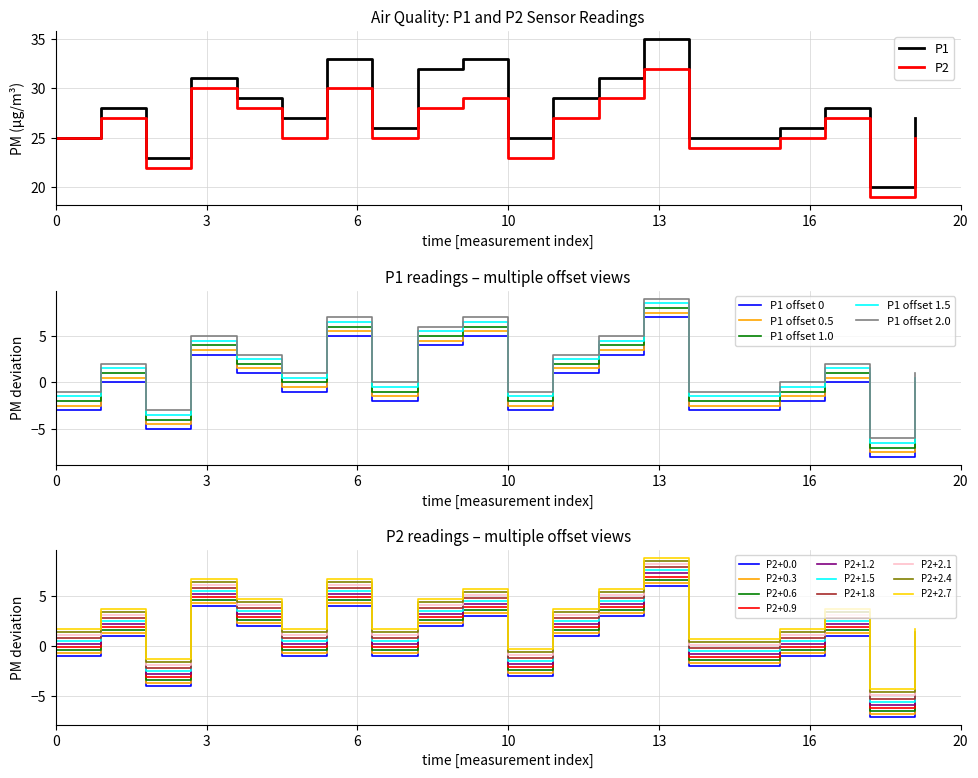

True or false: P2 and P1 cross at least once.

False